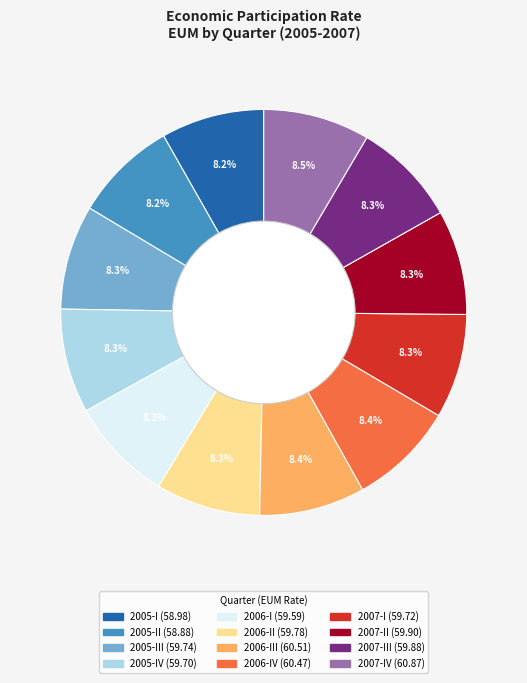

Is there any slice that represents more than half of the pie?

No